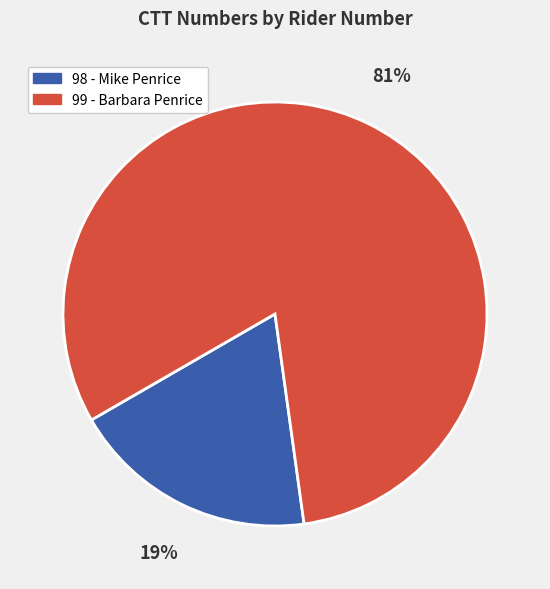

Is 98 - Mike Penrice the majority of the pie?

No